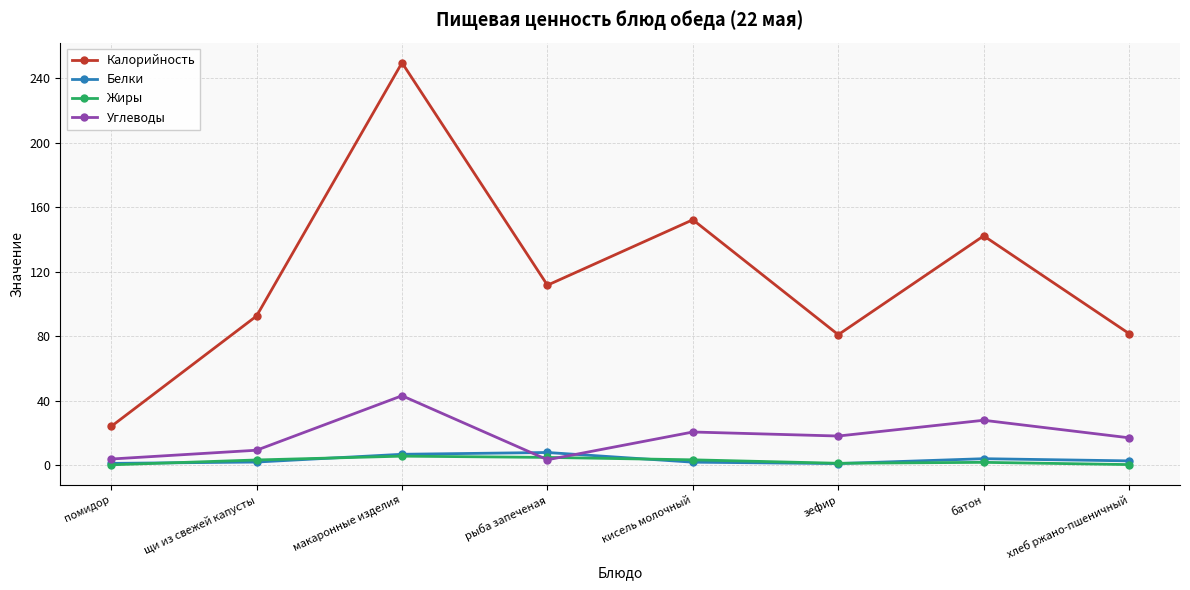

In Жиры, how many points are higher than both neighbors (excluding endpoints)?

2